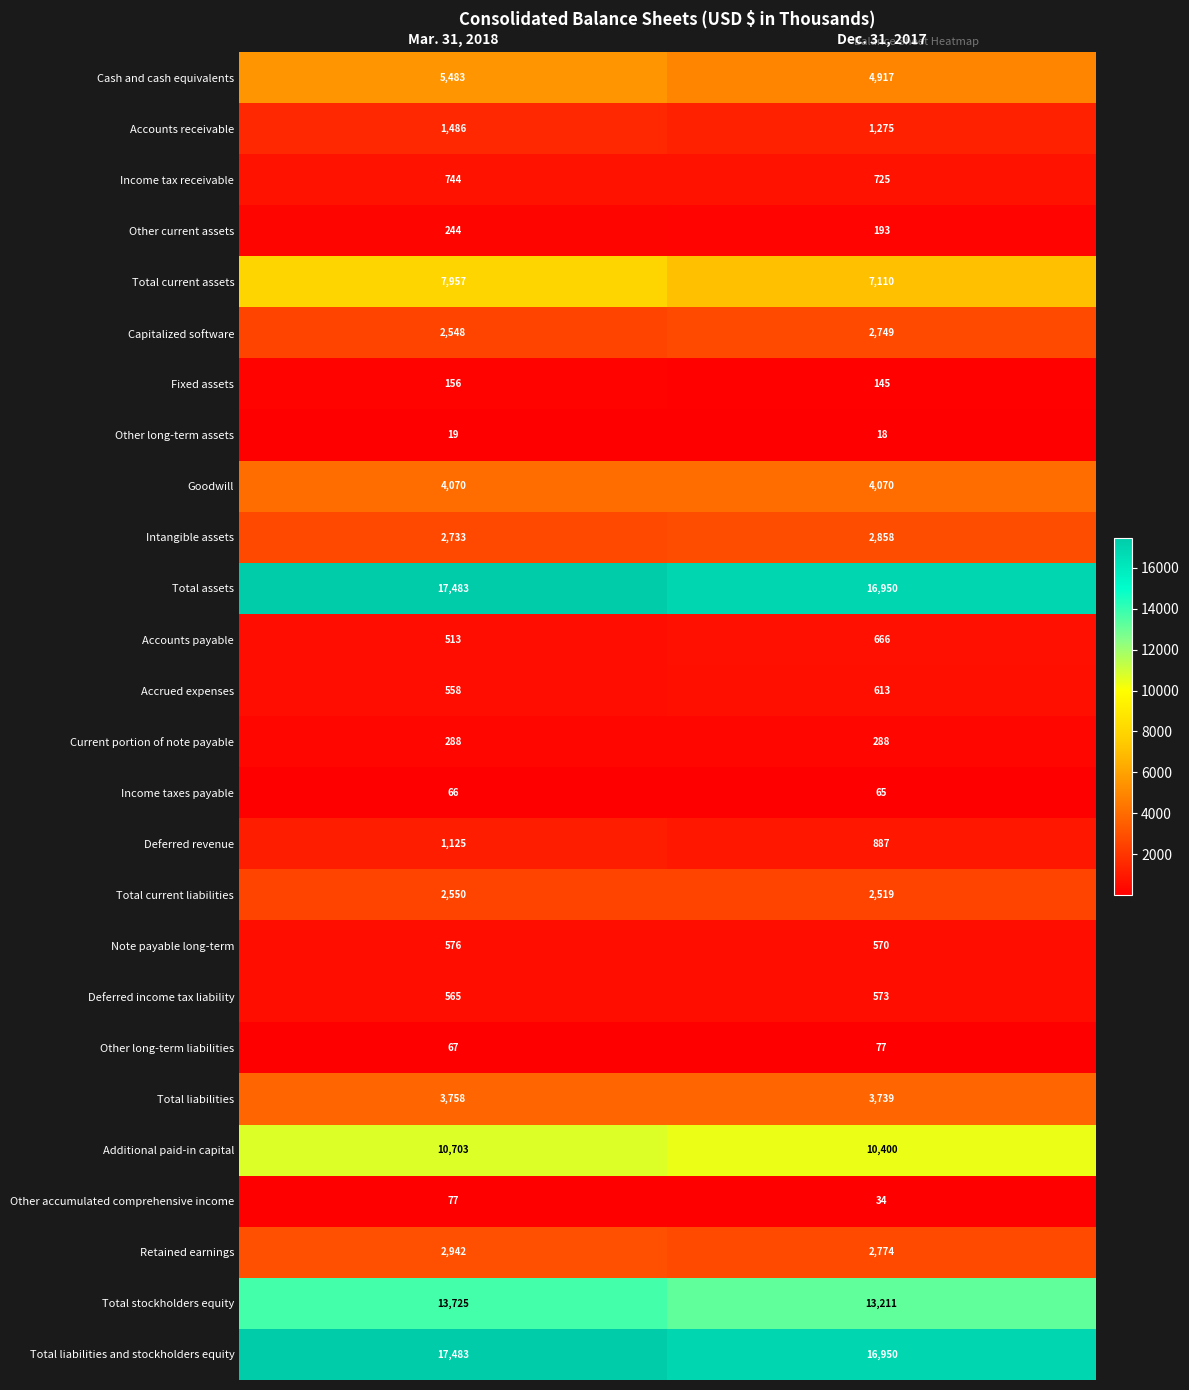

What is the total value across all series at Dec. 31, 2017?

94376